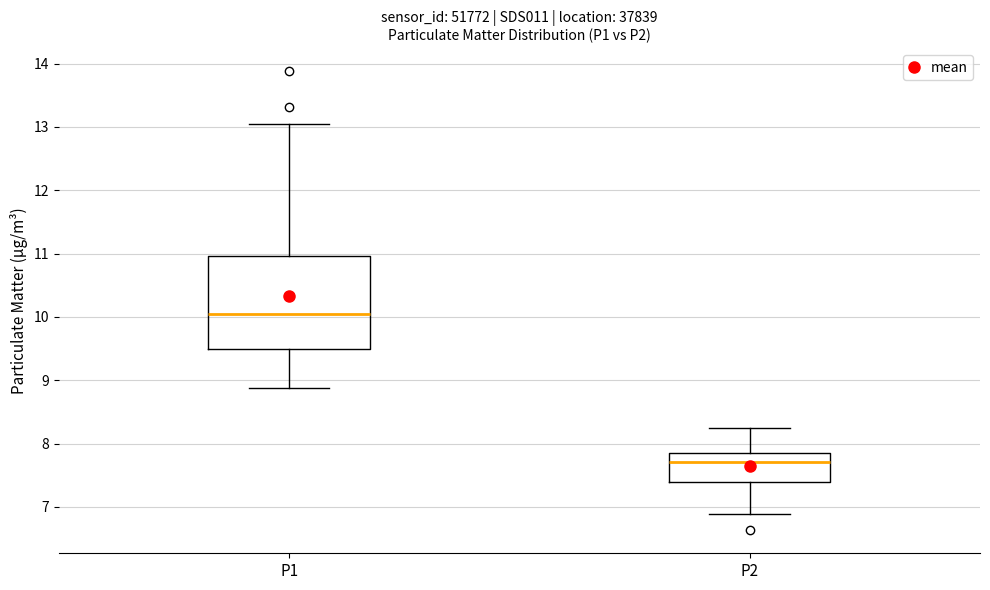

Comparing the boxes themselves (not the whiskers), which one is the tallest?

P1